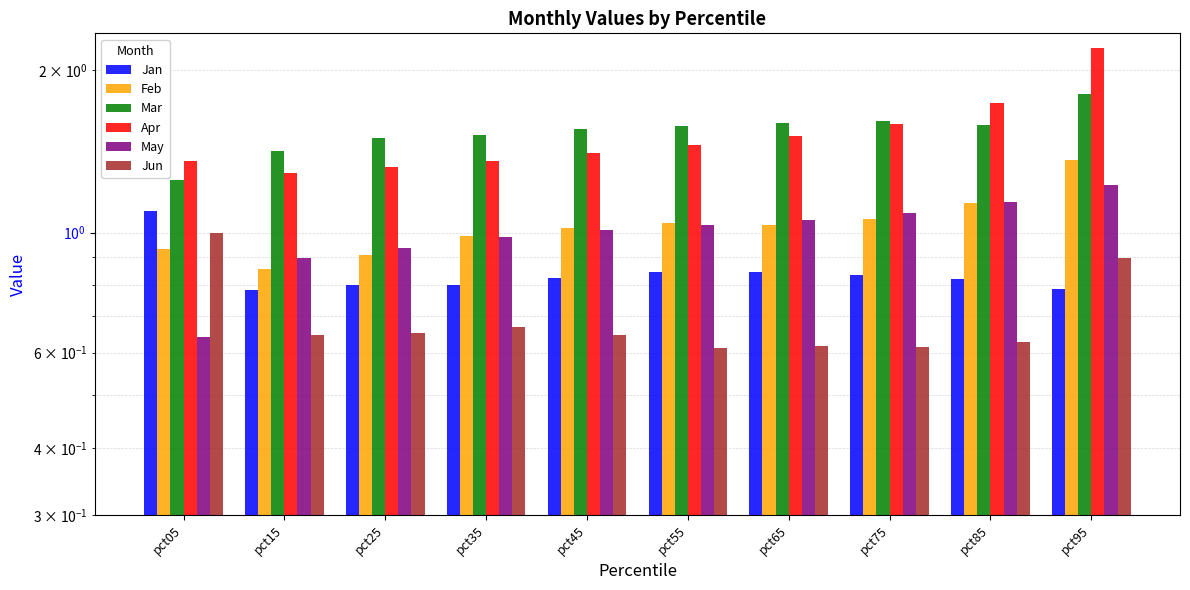

What is the smallest value displayed?

0.6